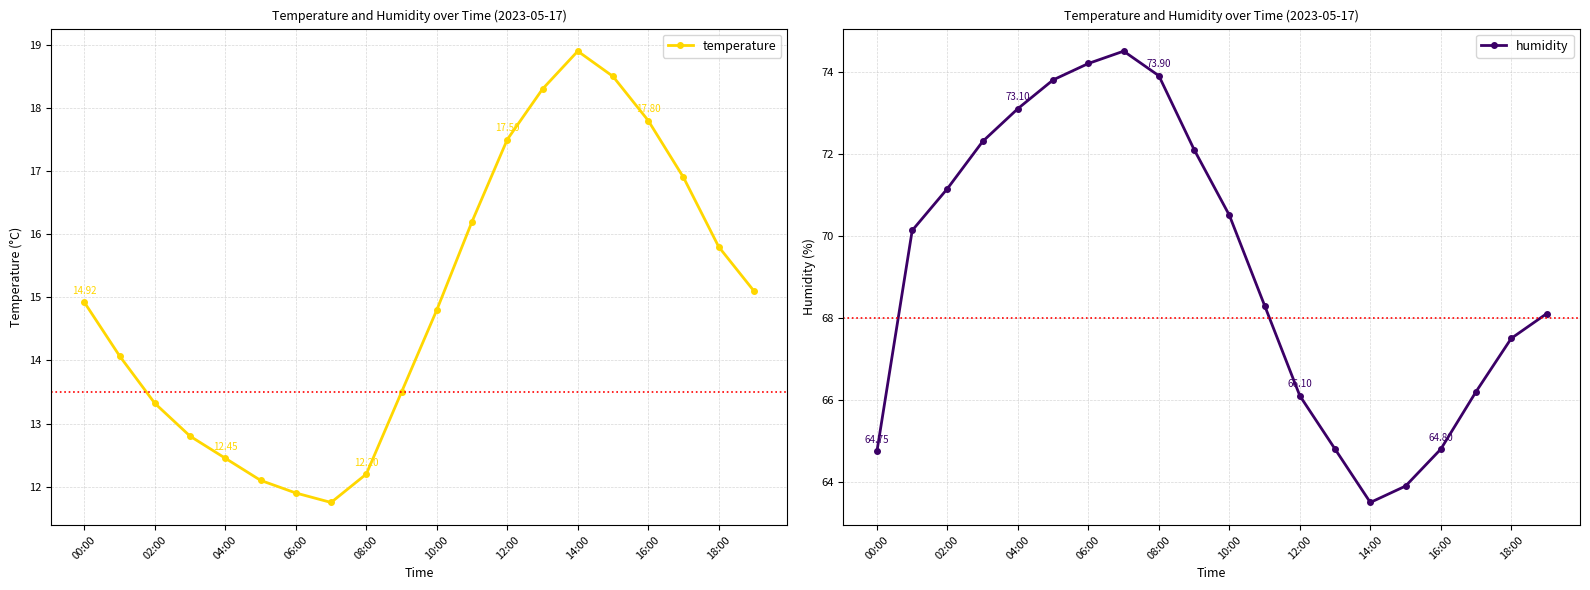

What is the approximate value of temperature at 16:00?

17.8